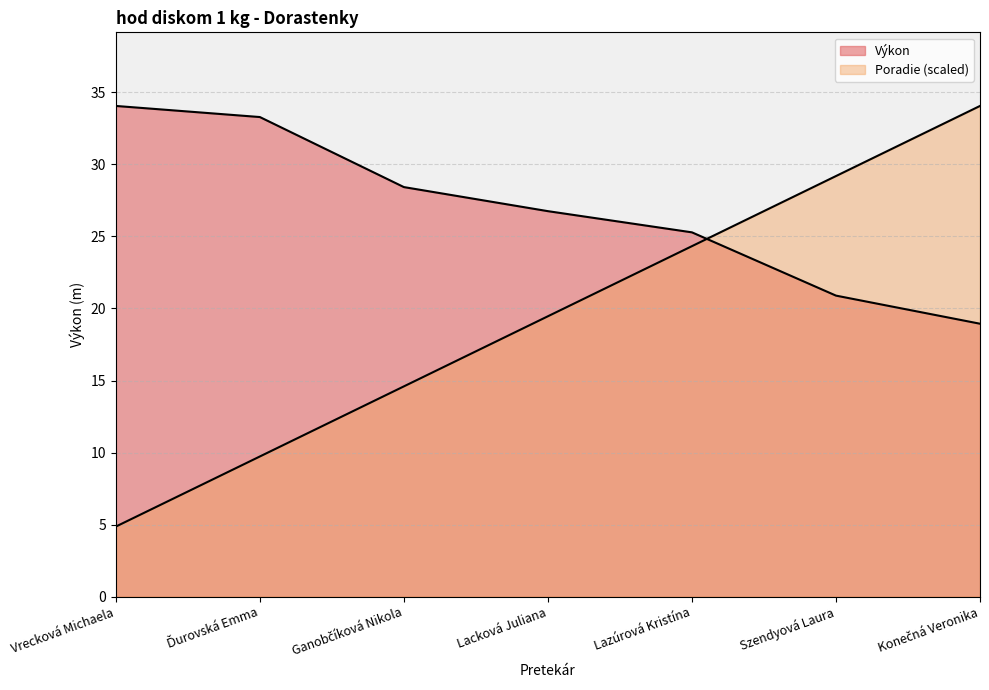

Which category has the highest value across all series?

Konečná Veronika